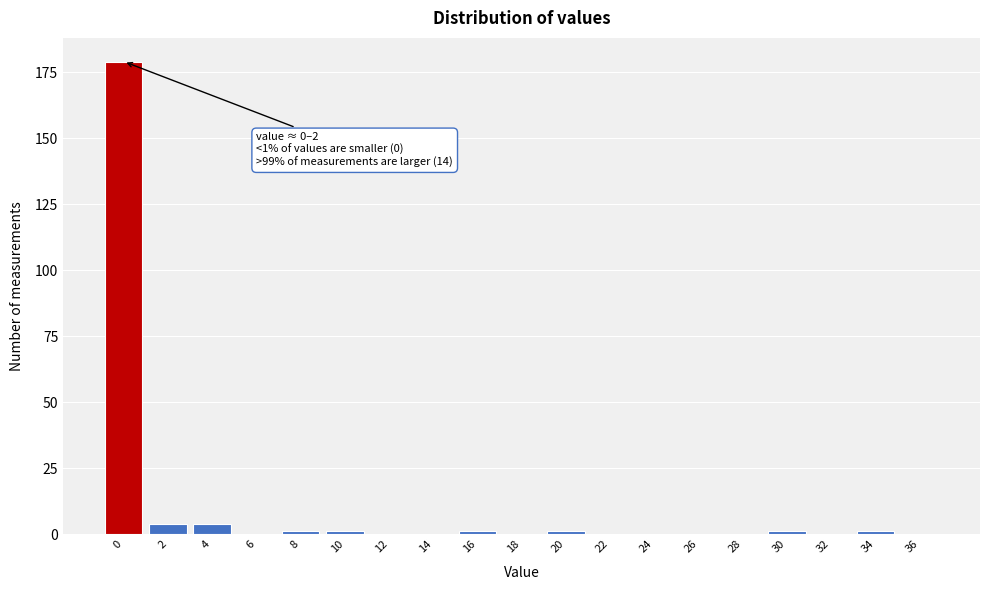

Reading left to right, transcribe all the data shown in this chart.

0=179	2=4	4=4	6=0	8=1	10=1	12=0	14=0	16=1	18=0	20=1	22=0	24=0	26=0	28=0	30=1	32=0	34=1	36=0